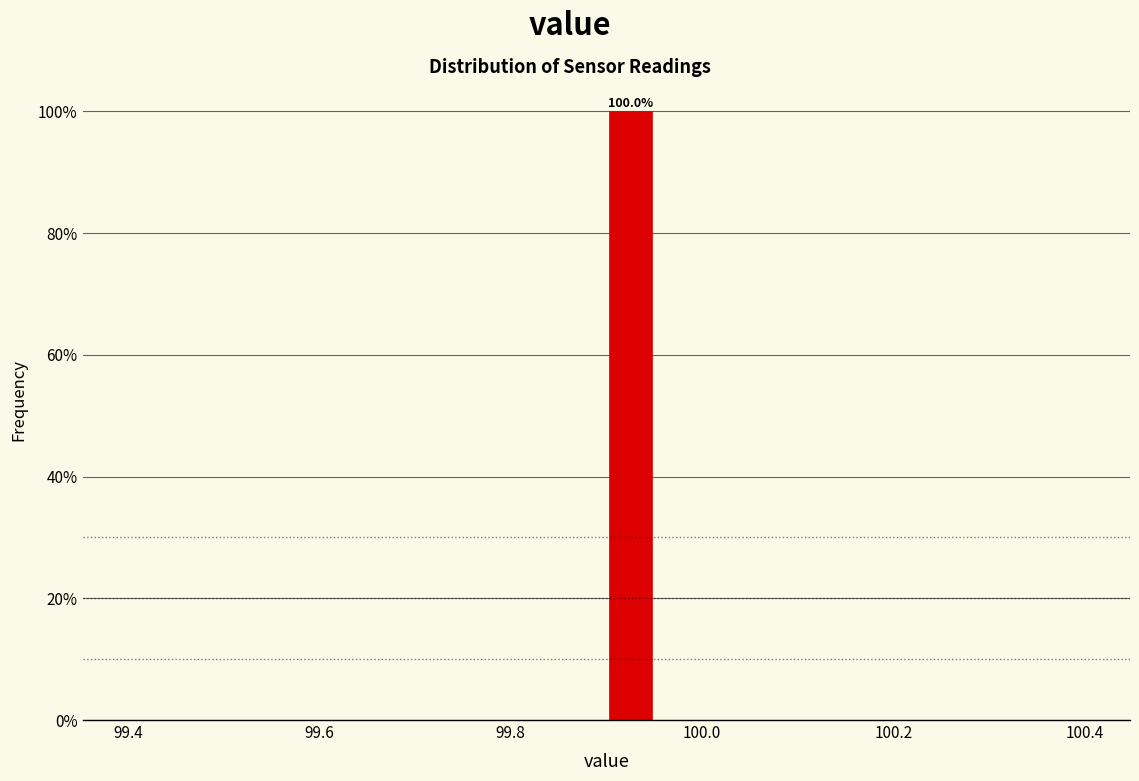

Read against the x-axis, roughly where is the centre of the tallest bar?

99.92